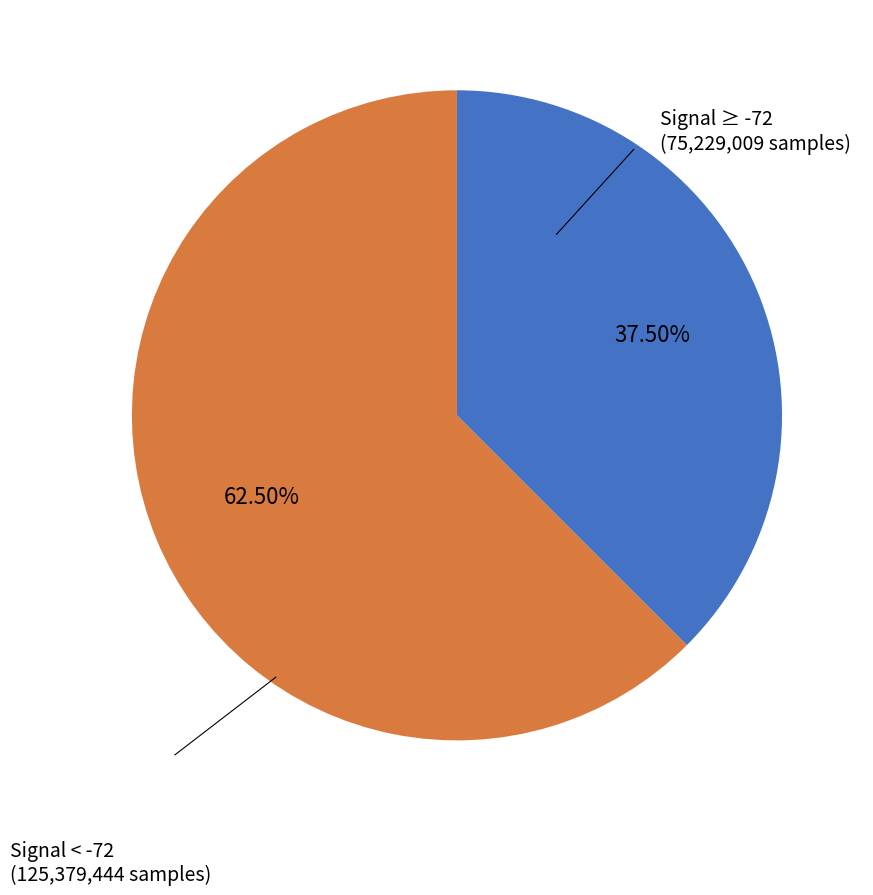

Which category accounts for the majority?

Signal < -72 (125,379,444 samples)